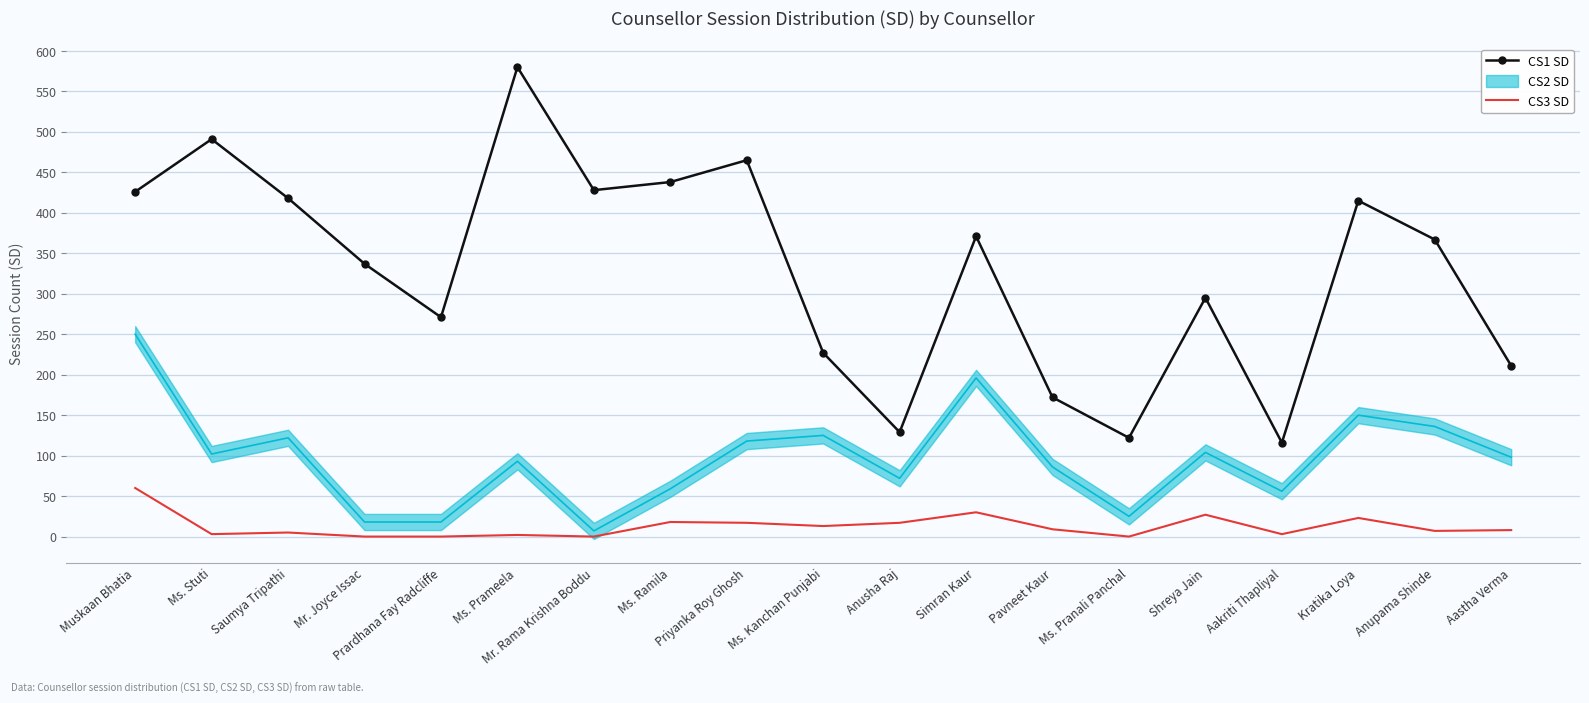

What is the sum of the CS3 SD values at Anusha Raj and Ms. Stuti?

20